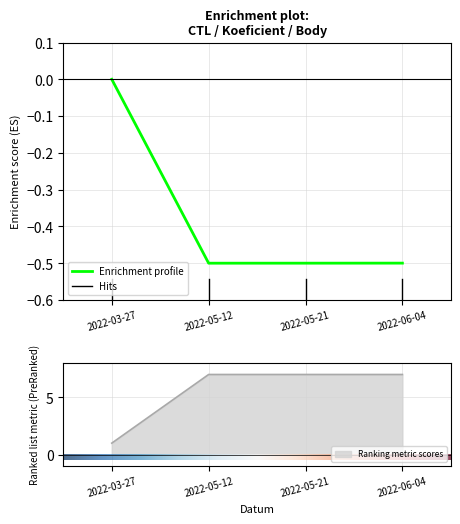

Which has a higher value, 2022-03-27 or 2022-05-12?

2022-03-27